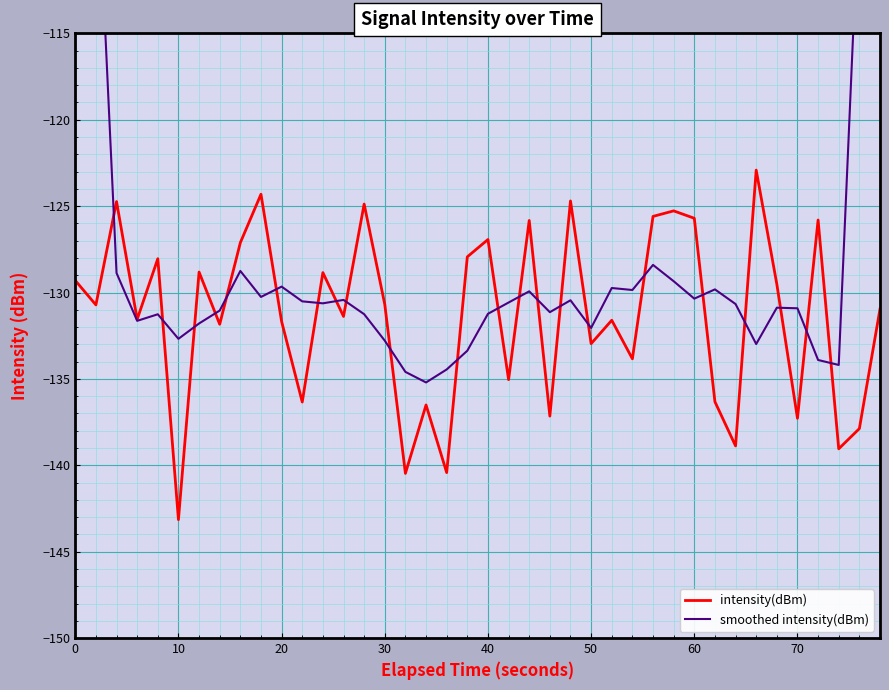

The intensity(dBm) series shows -129.3 at 0. True or false?

True